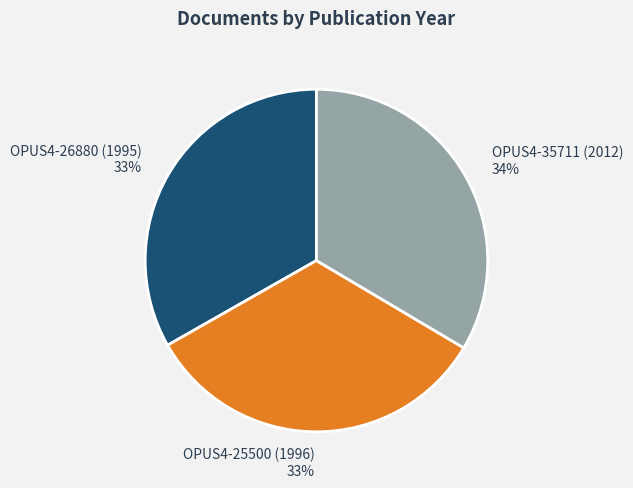

What is the ratio of the value at OPUS4-25500 (1996) to the value at OPUS4-35711 (2012)?

1.0